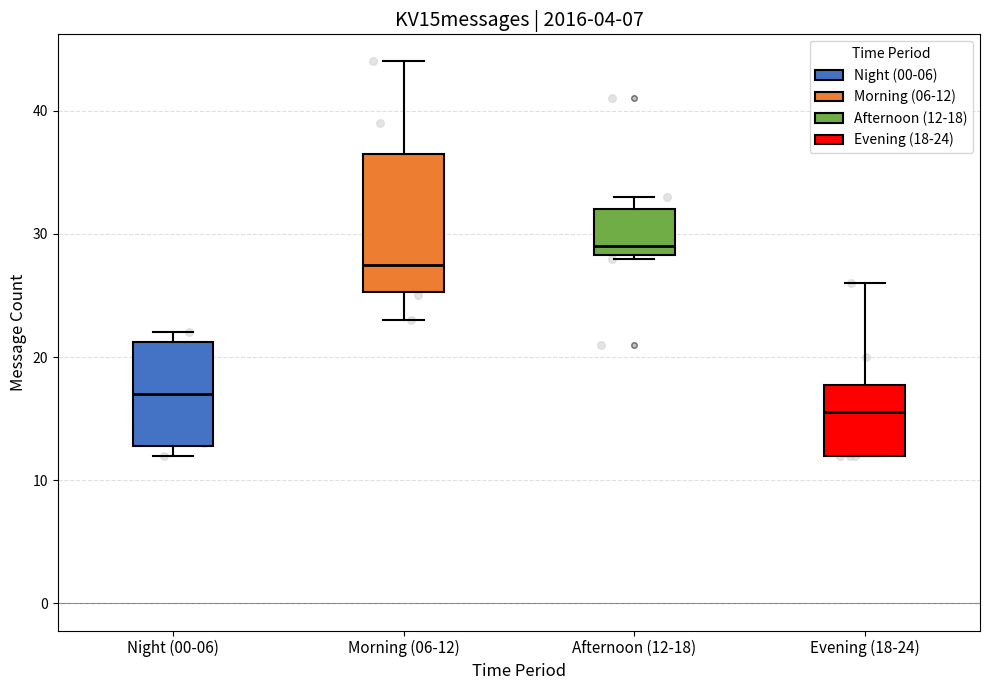

Reading left to right, read every box against the y-axis: the position of its median line, the range the box covers, and the ends of its whiskers. The values are not printed on the chart, so give them approximately, as read against the axis.

Night (00-06): median 17, box 13 to 21, whiskers 12 to 22
Morning (06-12): median 28, box 25 to 37, whiskers 23 to 44
Afternoon (12-18): median 29, box 28 to 32, whiskers 28 to 33
Evening (18-24): median 16, box 12 to 18, whiskers 12 to 26